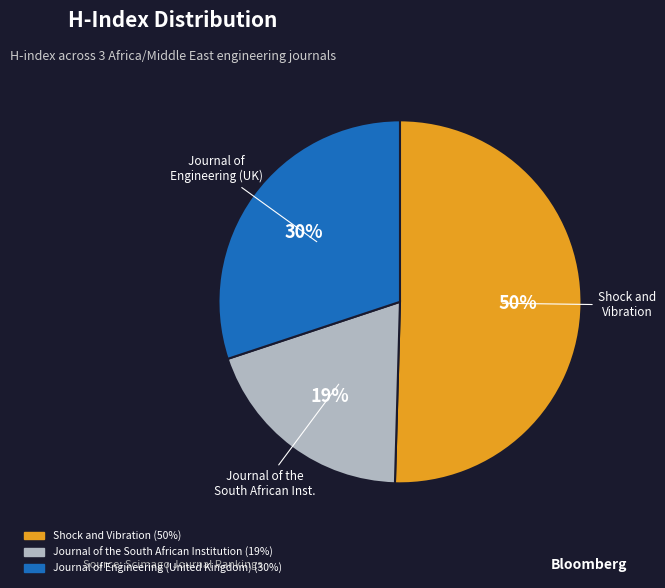

Is the sum of Journal of the South African Institution and Shock and Vibration greater than half?

Yes